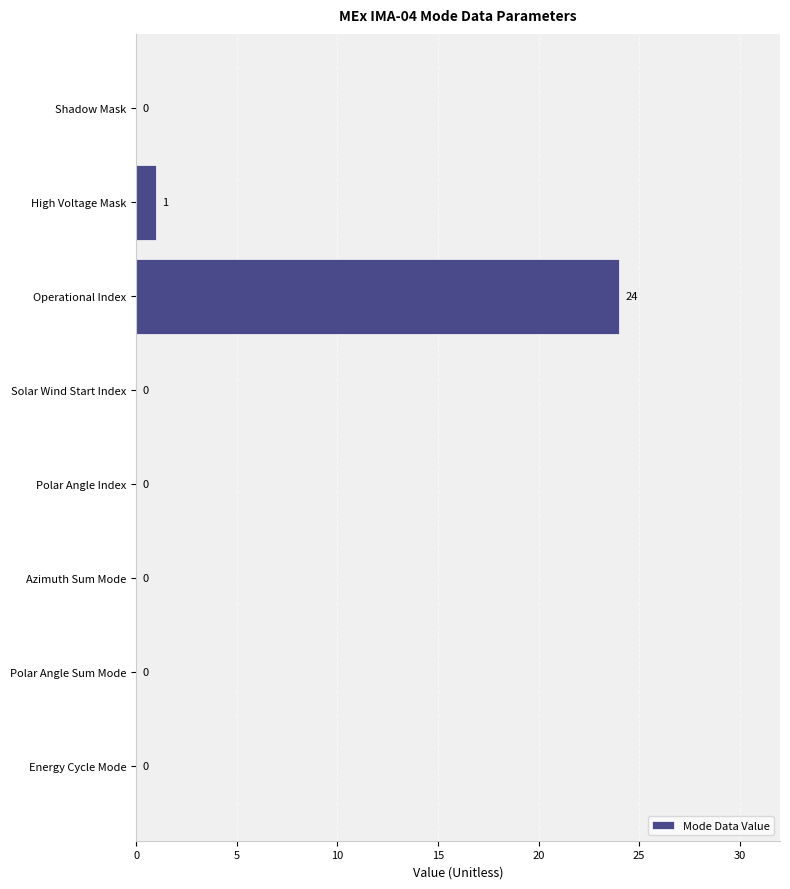

True or false: the data shows 1 at High Voltage Mask.

True